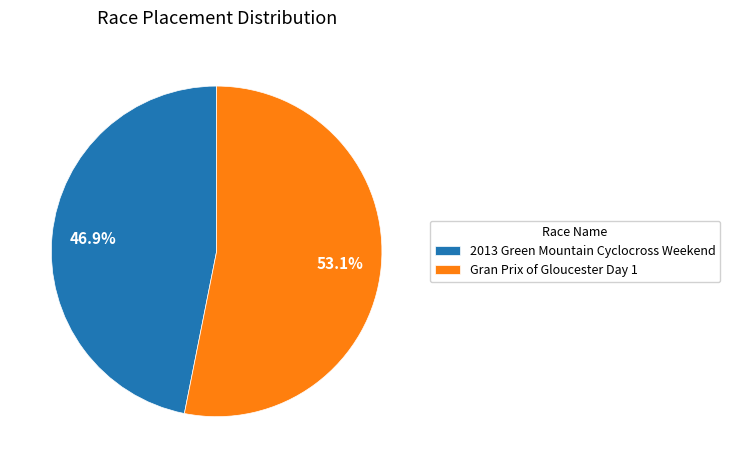

To the nearest percent, what is the difference between the Gran Prix of Gloucester Day 1 and 2013 Green Mountain Cyclocross Weekend slice percentages?

6%